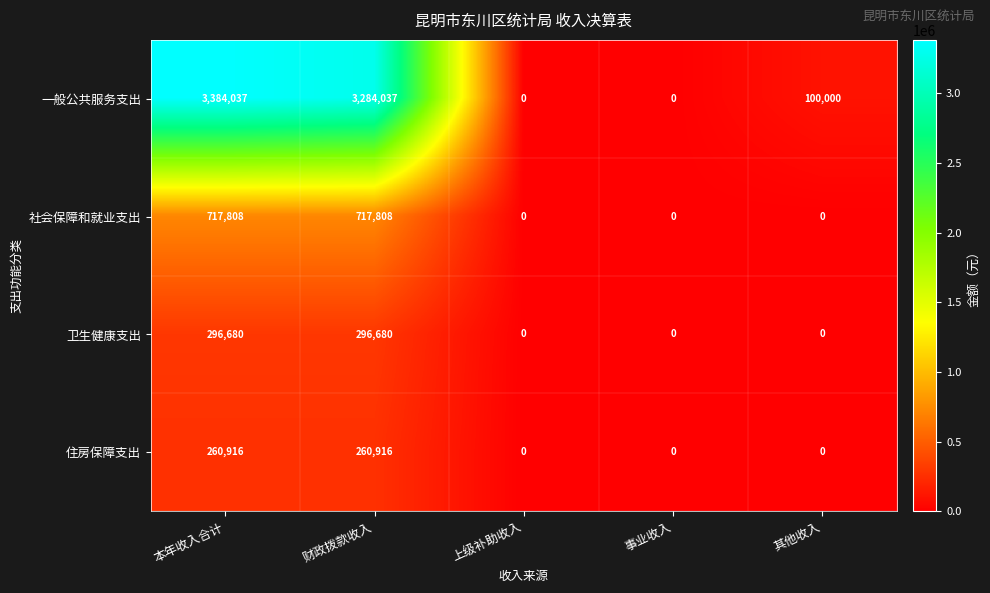

How many data points in 一般公共服务支出 are less than 100000?

2